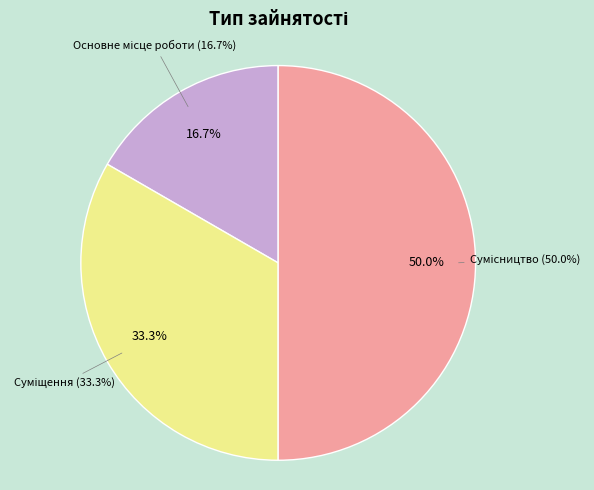

Rank the categories by value from highest to lowest.

Сумісництво, Суміщення, Основне місце роботи